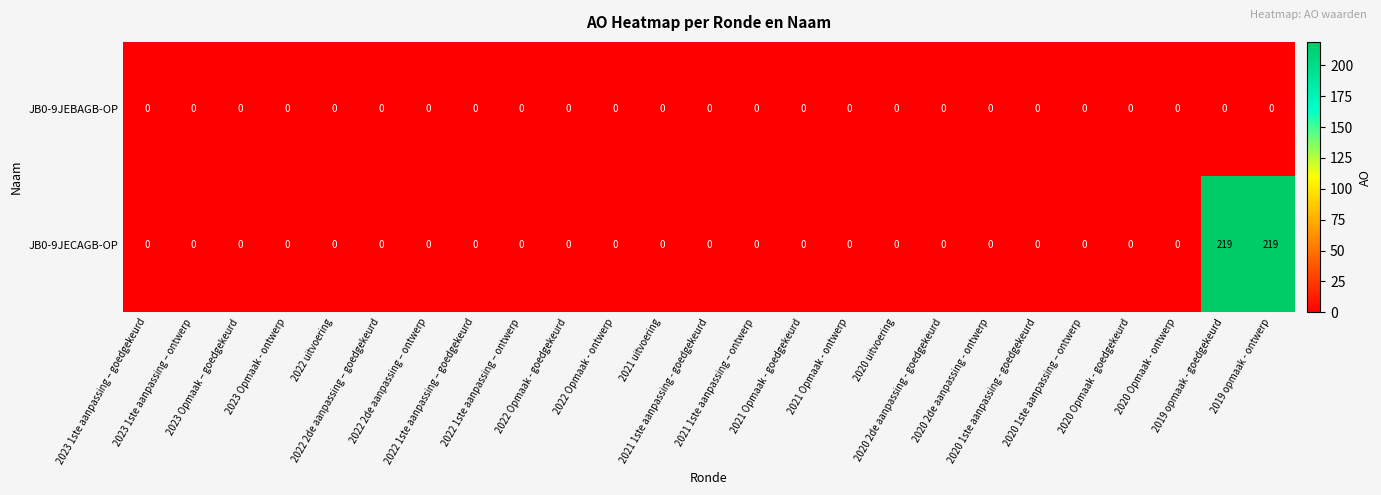

Rank the series by their average value, from highest to lowest.

JB0-9JECAGB-OP, JB0-9JEBAGB-OP